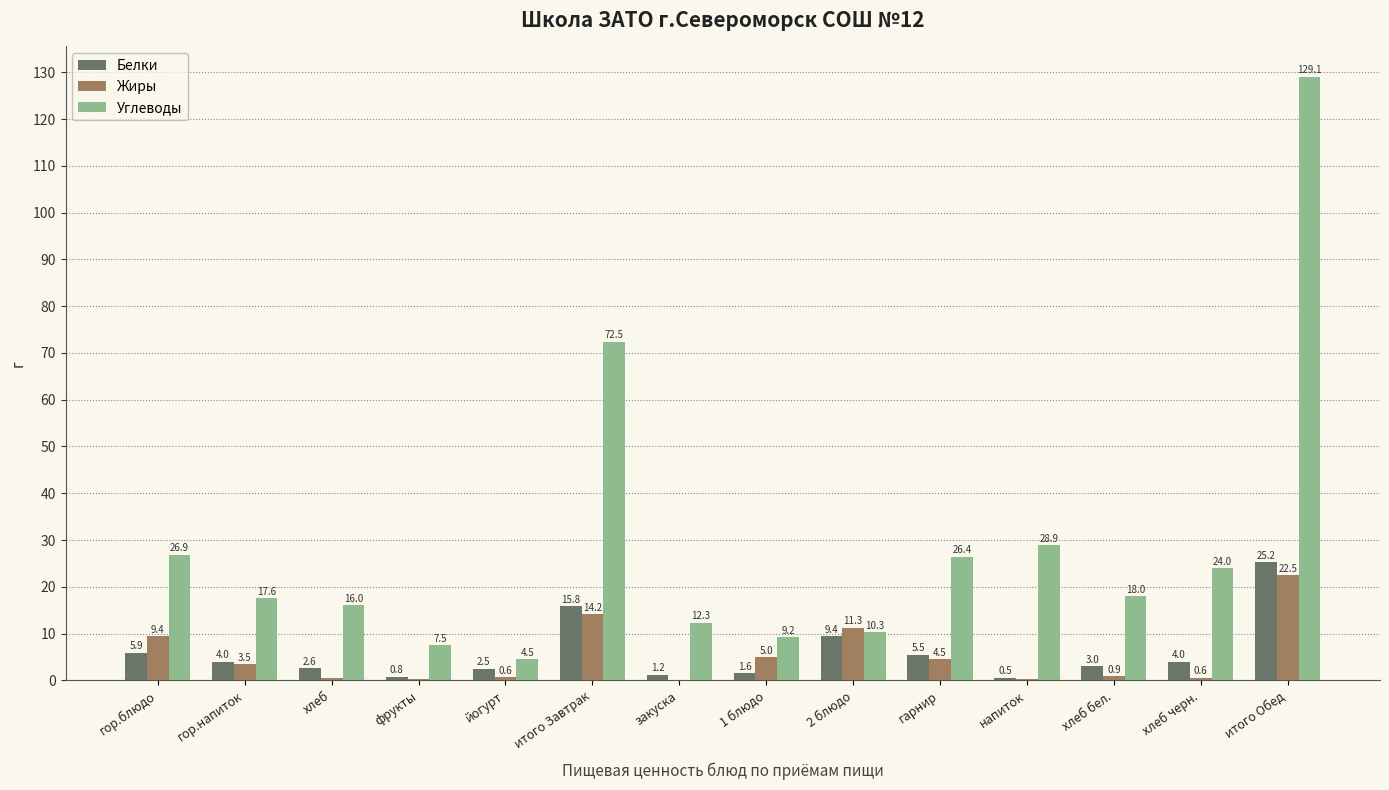

What is the greatest value displayed?

129.1